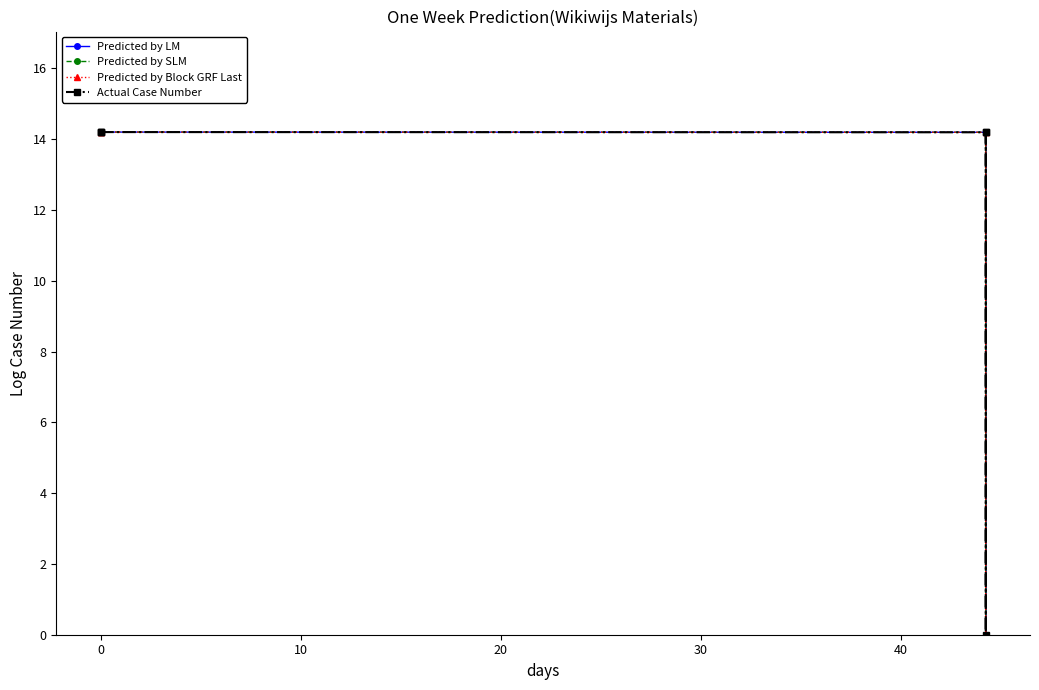

True or false: Predicted by Block GRF Last has a value of 5.3 at 10.

False